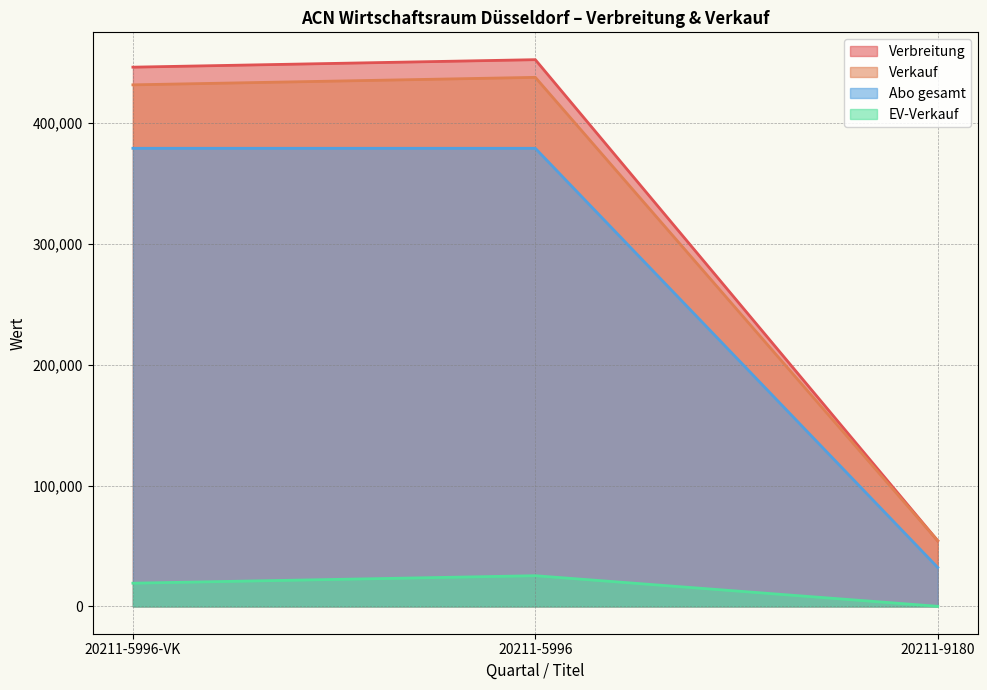

What is the difference between the maximum and minimum values in the Verkauf series?

383633